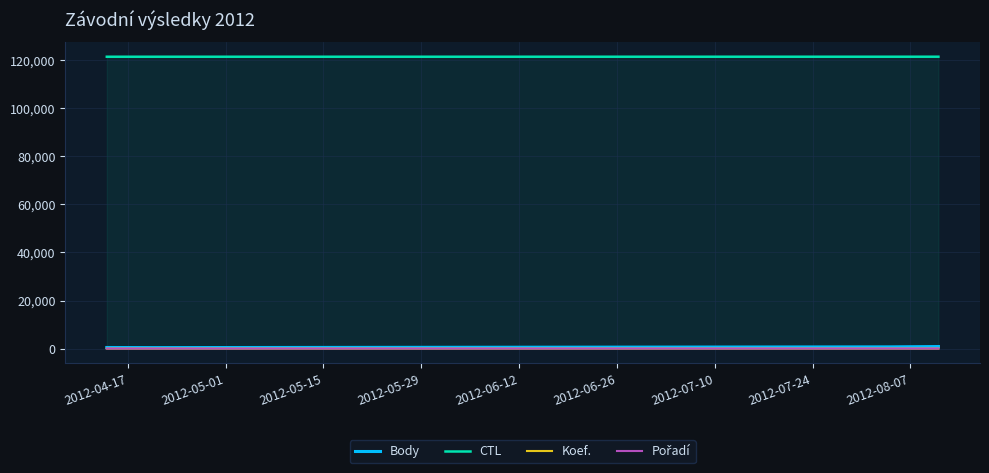

True or false: Koef. and Pořadí cross at least once.

False